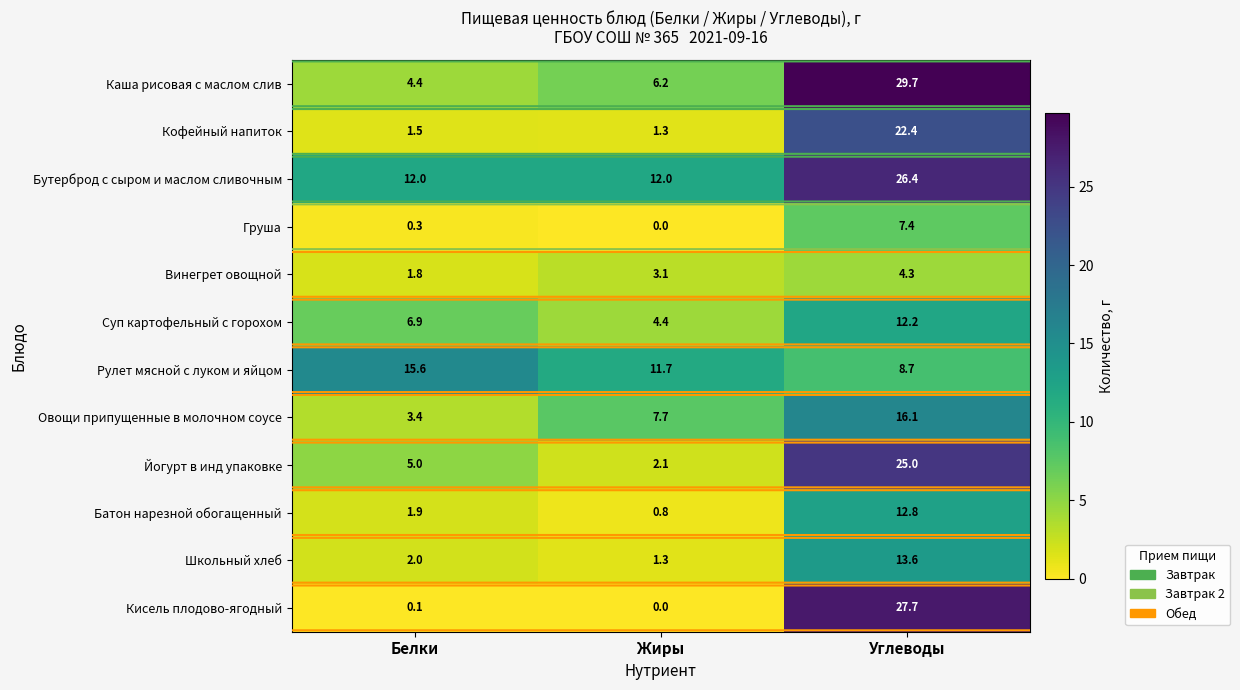

What is the minimum value for Йогурт в инд упаковке?

2.1